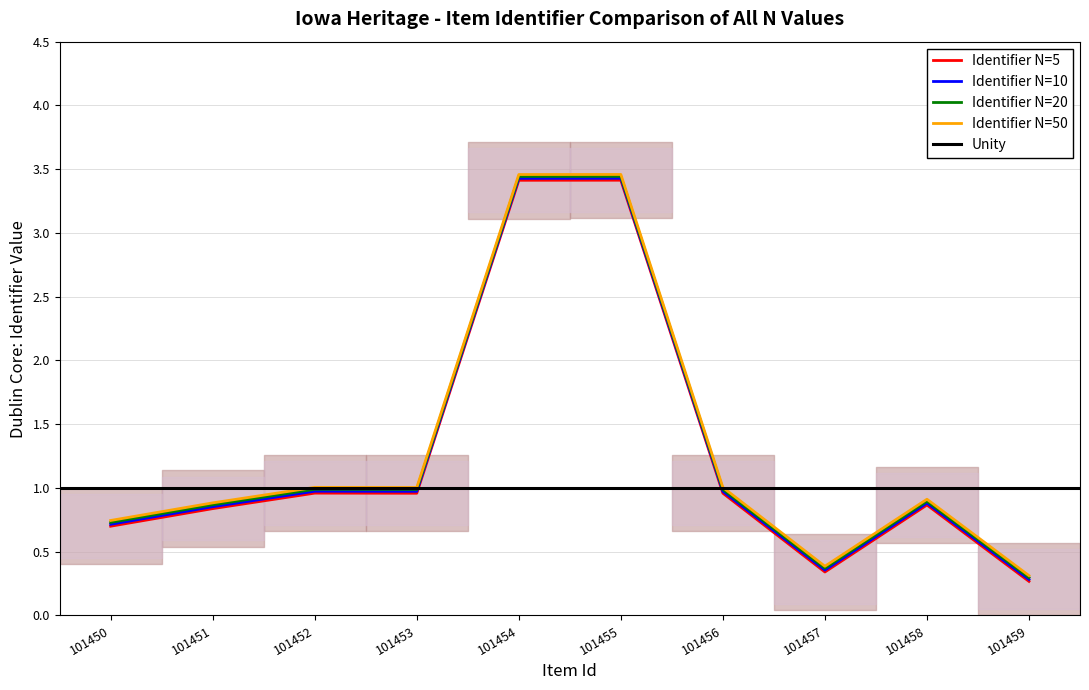

The value of Identifier N=50 at 101455 is 3.5. True or false?

True